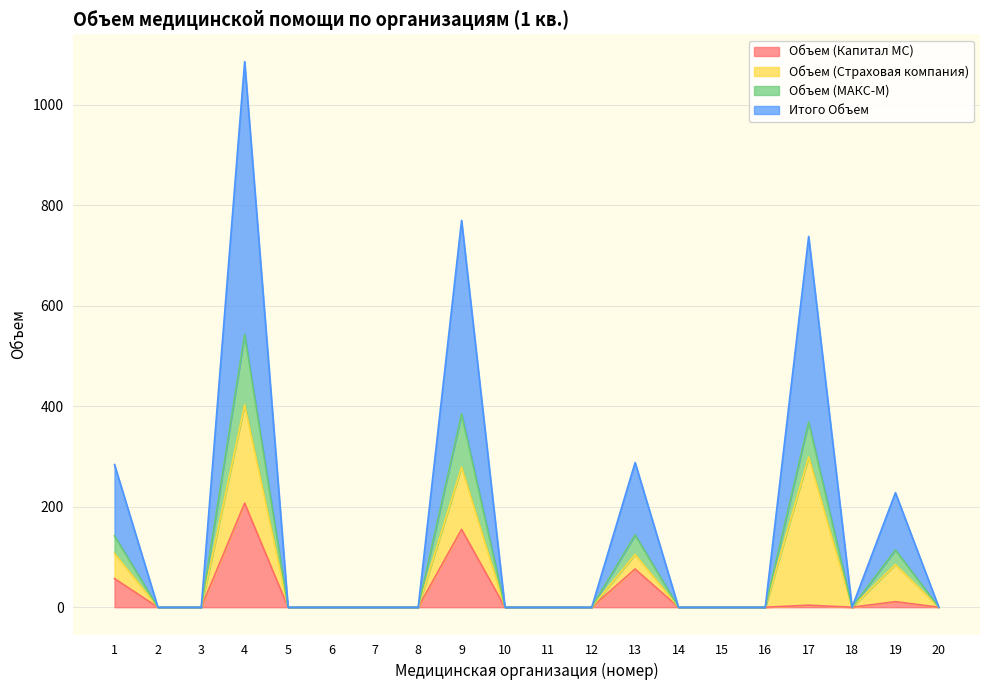

The Объем (МАКС-М) series shows 310 at 4. True or false?

False